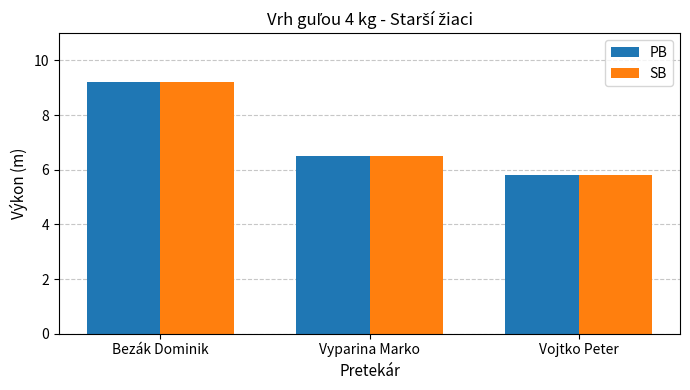

Rank the categories by SB value from highest to lowest.

Bezák Dominik, Vyparina Marko, Vojtko Peter